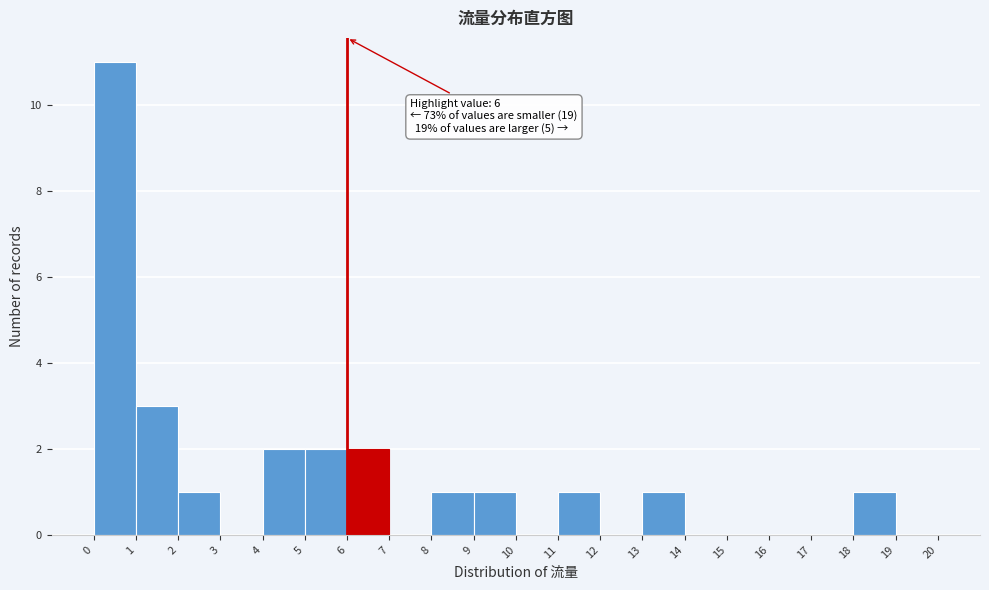

Which range on the x-axis has the tallest bar?

0 to 1